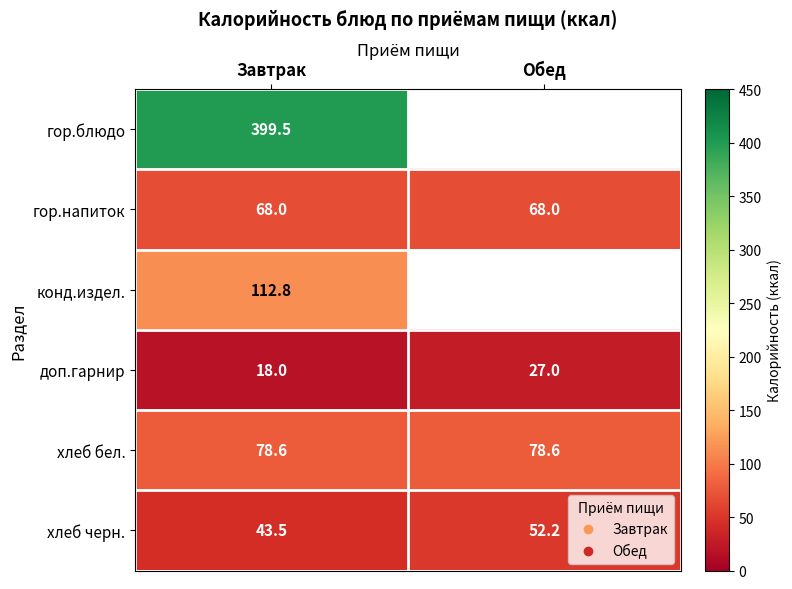

At which category does the chart reach its minimum across all series?

Завтрак